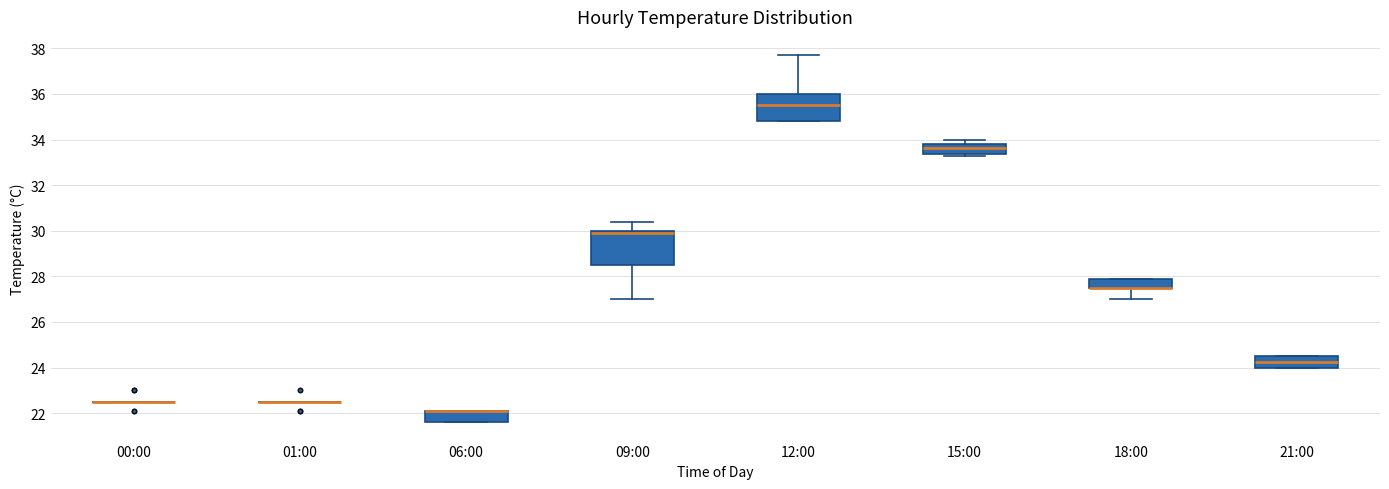

Where does the median line of the box for 15:00 sit on the y-axis? The values are not printed on the chart, so give them approximately, as read against the axis.

33.6